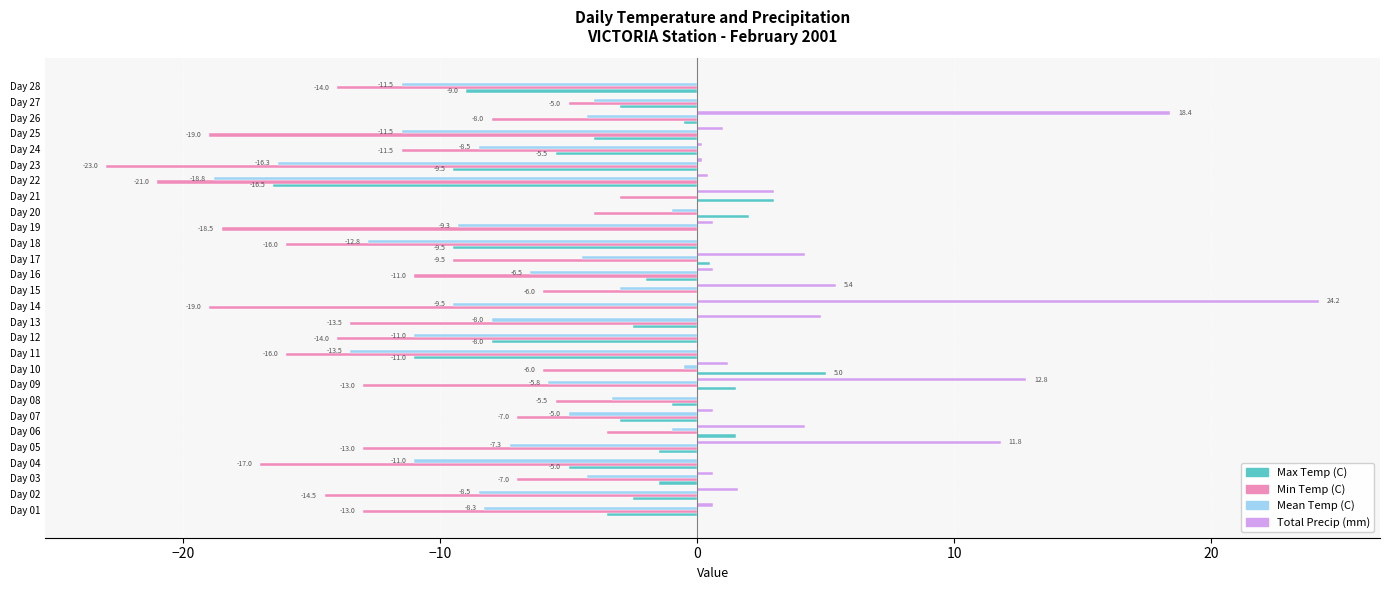

What is the approximate value of Total Precip (mm) at Day 02?

1.6